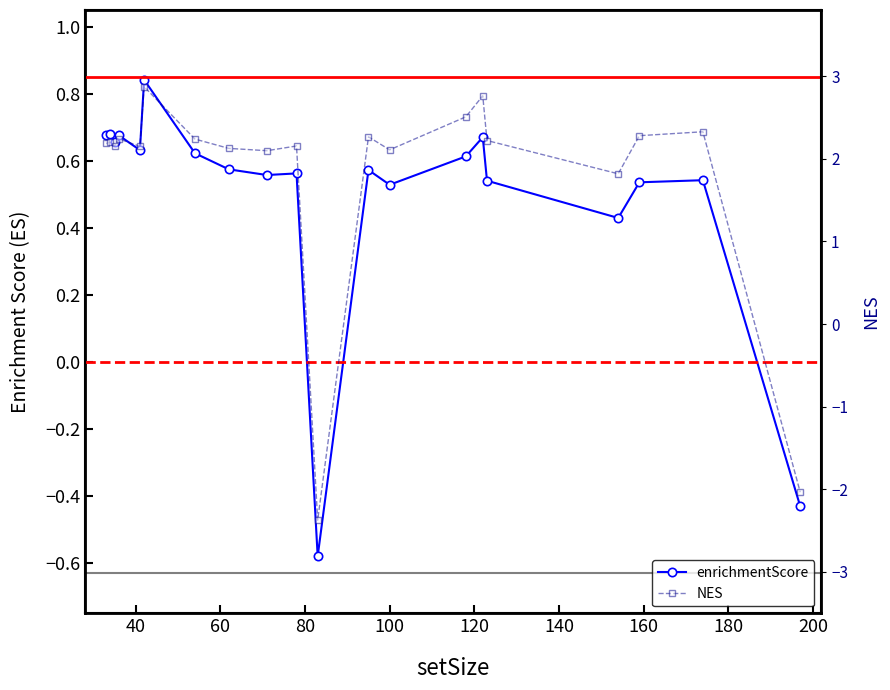

Which has a higher value, 180 or 100?

100